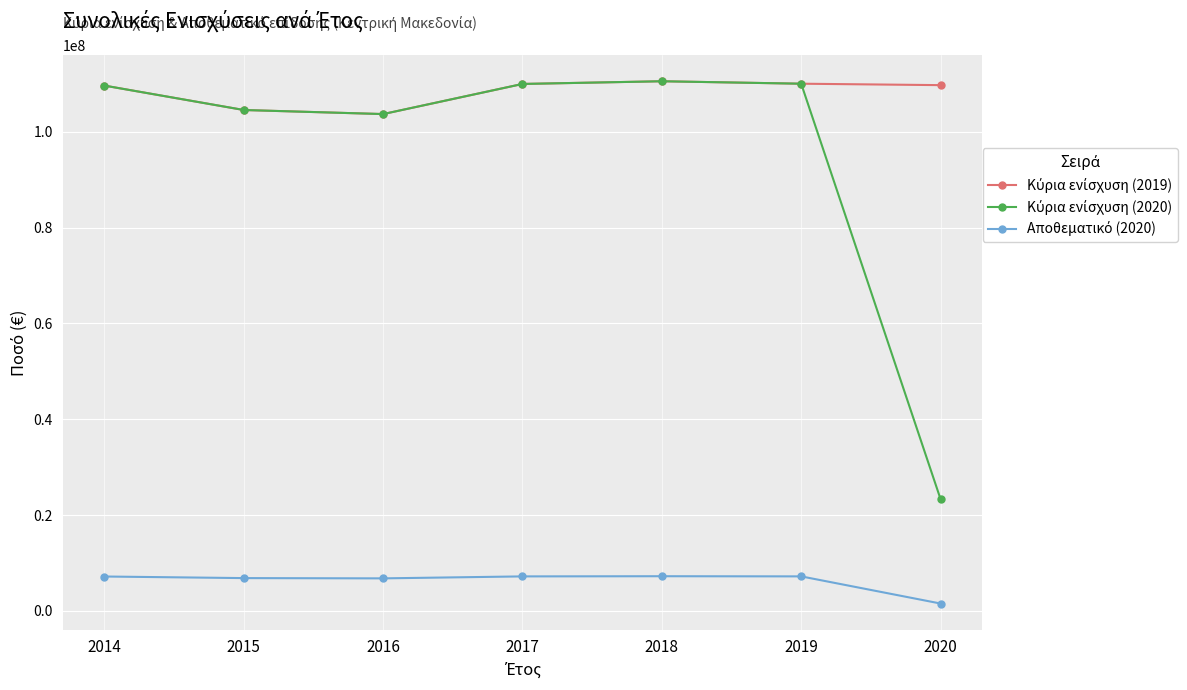

What is the difference between the highest and lowest values at 2014?

102496057